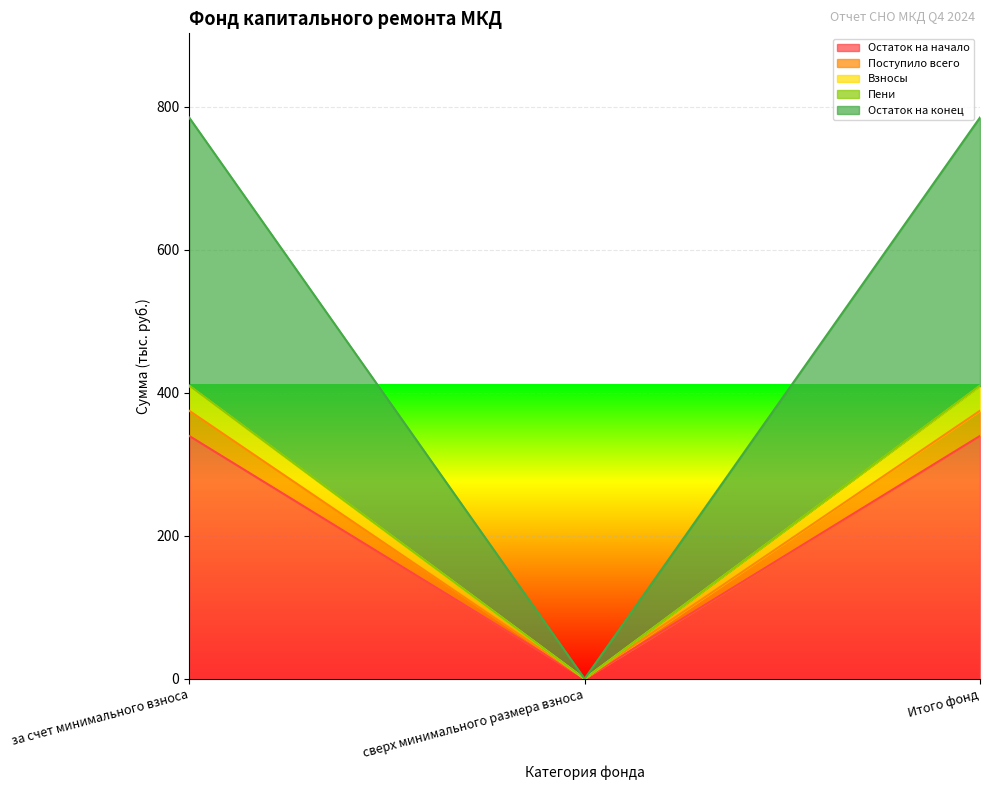

The Остаток на начало series shows 210.3 at Итого фонд. True or false?

False